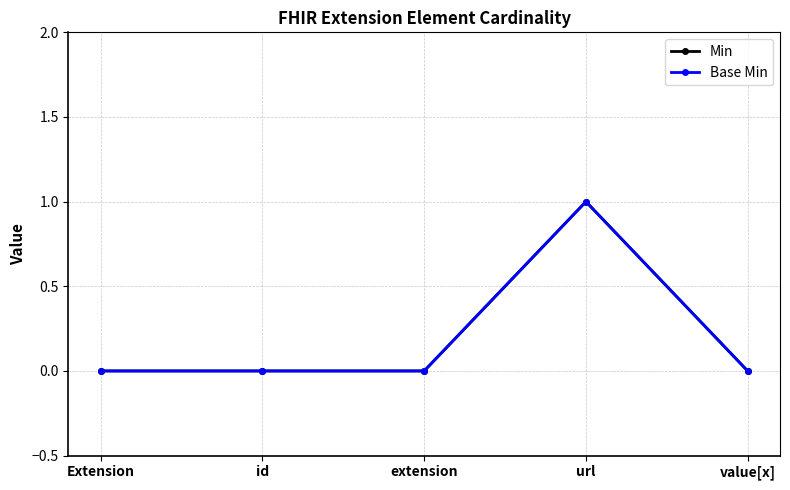

What is the label of the 1st point from the right?

value[x]